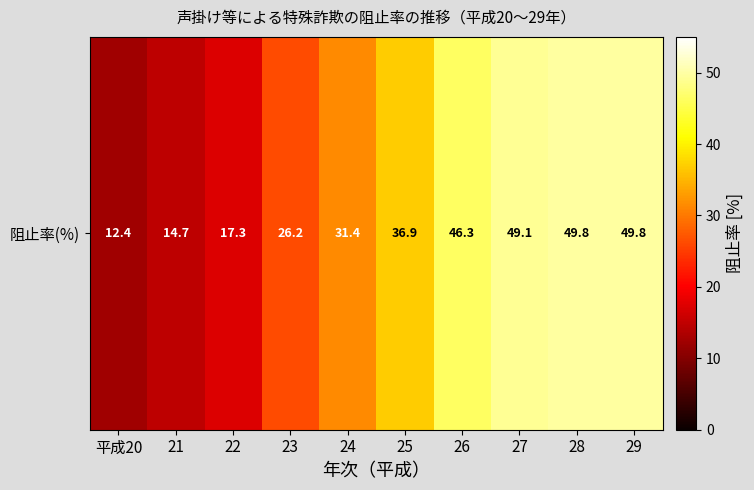

How many data points does each series have?

10